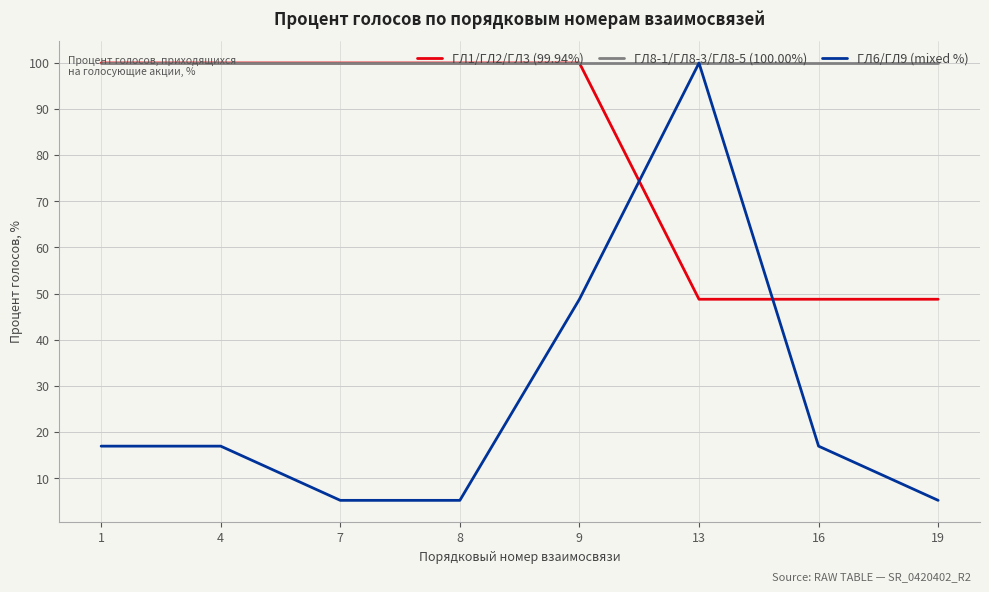

The ГЛ1/ГЛ2/ГЛ3 (99.94%) series shows 25.7 at 16. True or false?

False